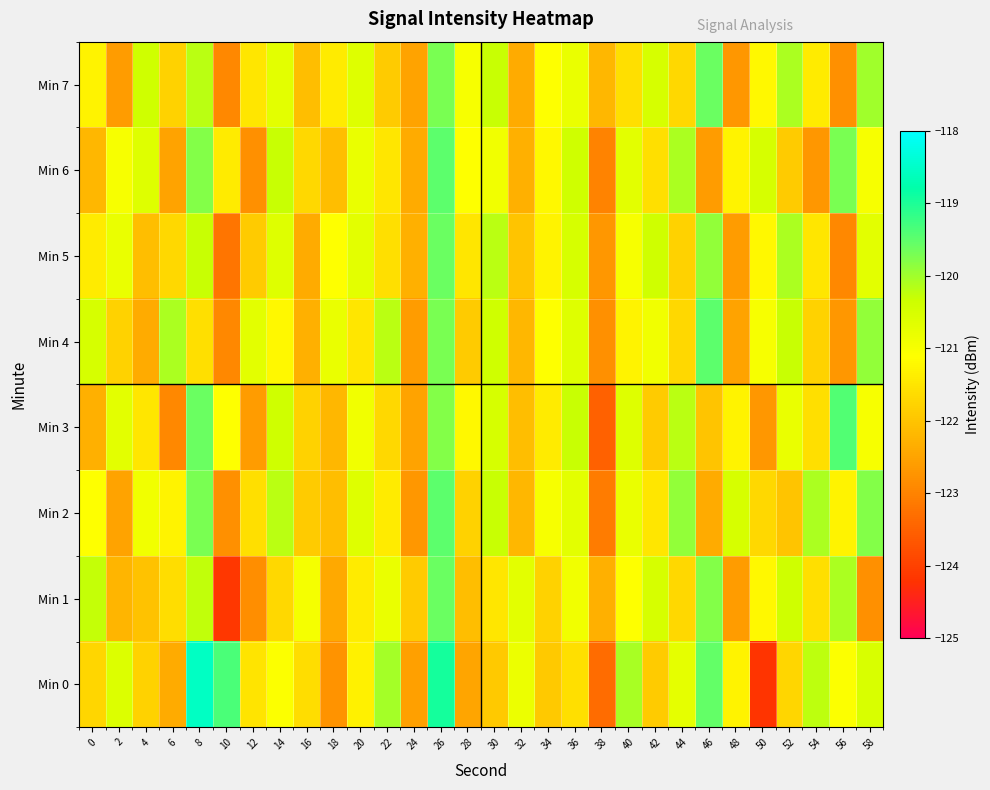

What is the total value across all series at 40?

-967.2